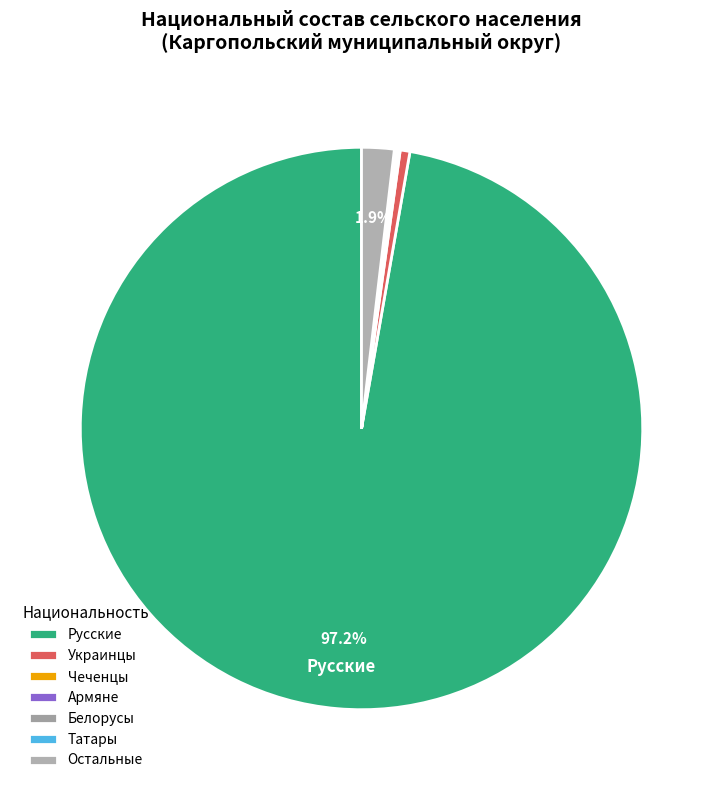

What is the change in value from Русские to Украинцы?

-6063